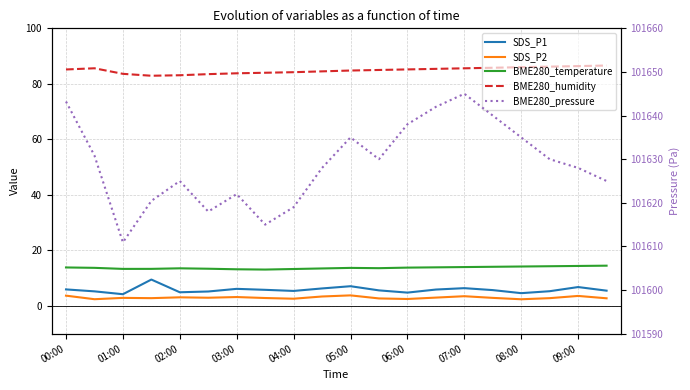

Rank the series at 13 from highest to lowest value.

BME280_pressure, BME280_humidity, BME280_temperature, SDS_P1, SDS_P2